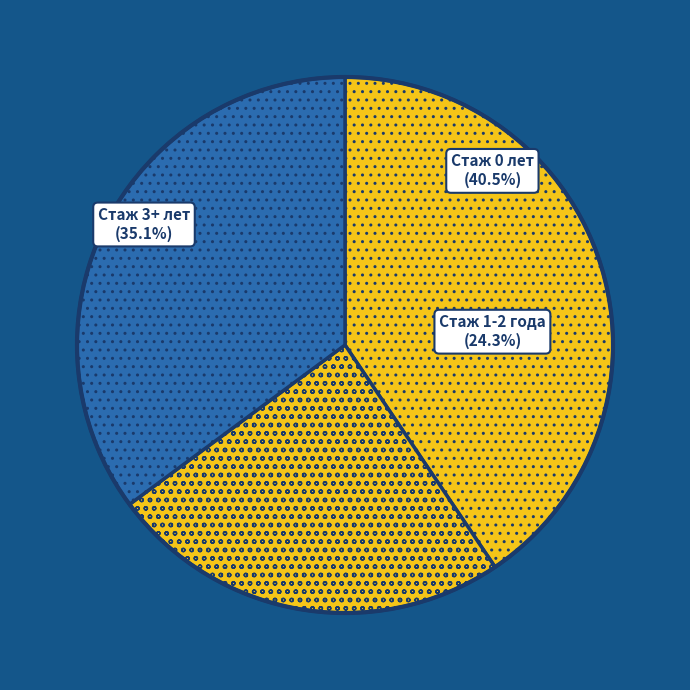

Is there any slice that represents more than half of the pie?

No